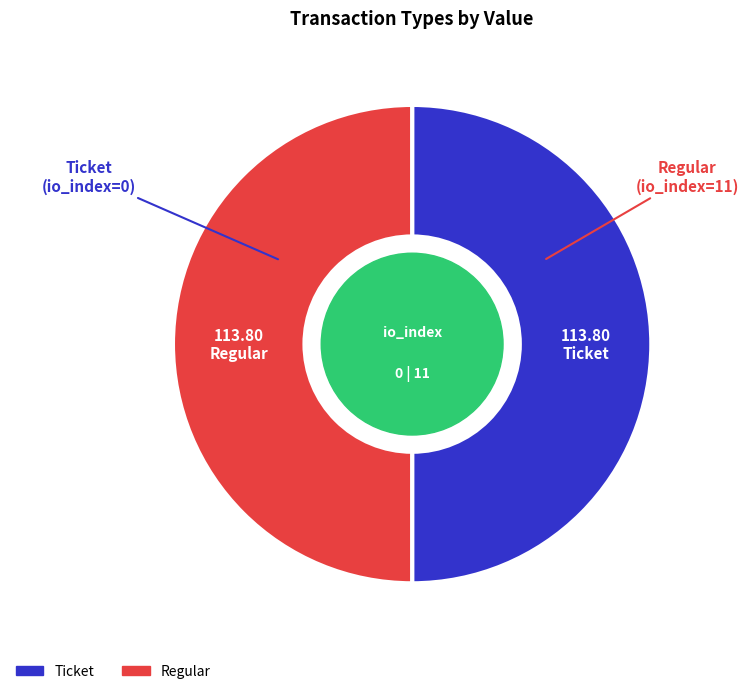

How many segments does this pie chart have?

2